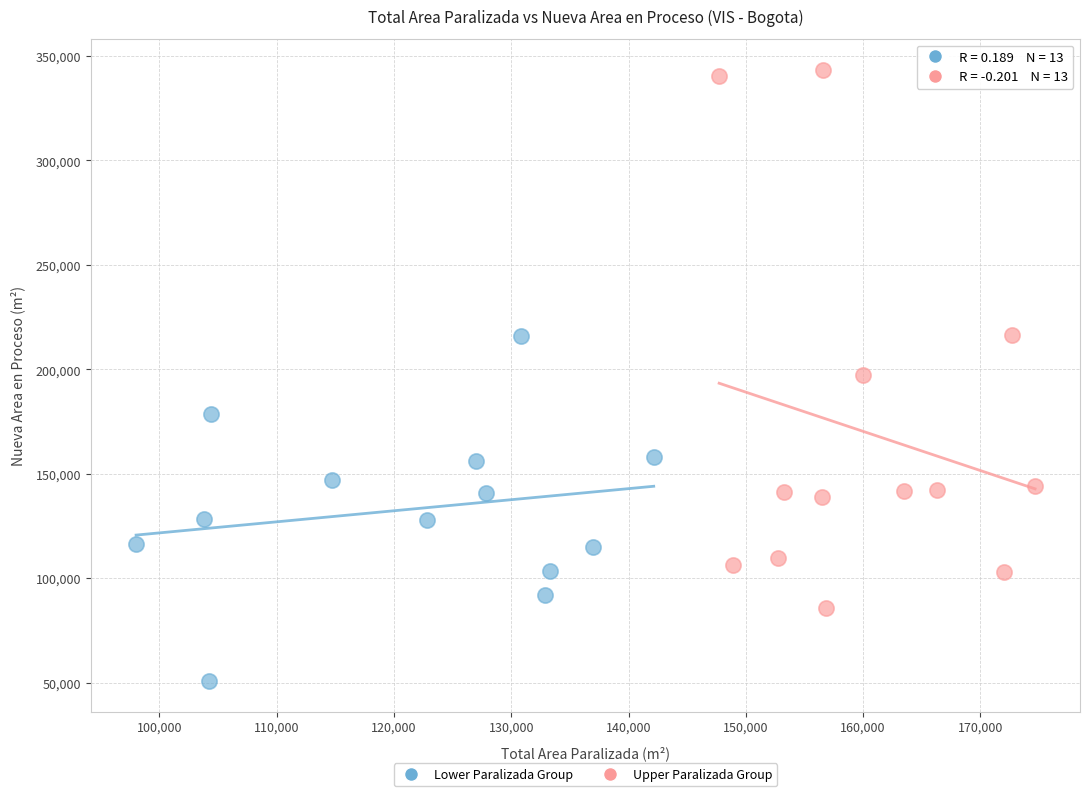

Which series reaches the maximum Y coordinate?

Upper Paralizada Group